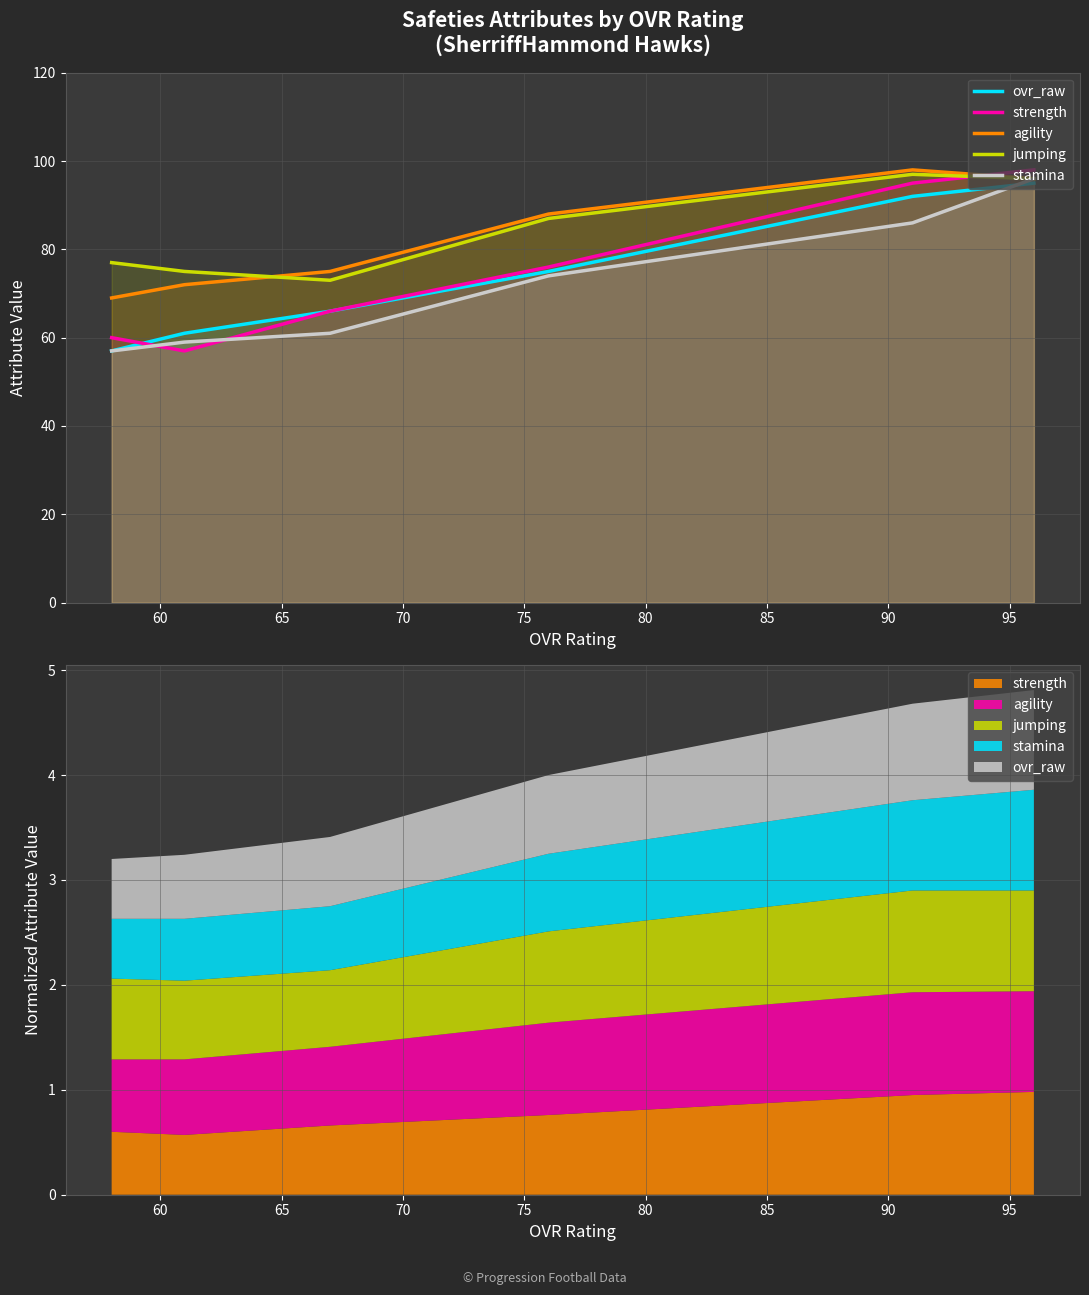

True or false: ovr_raw has more than 0 points higher than both neighbors.

False